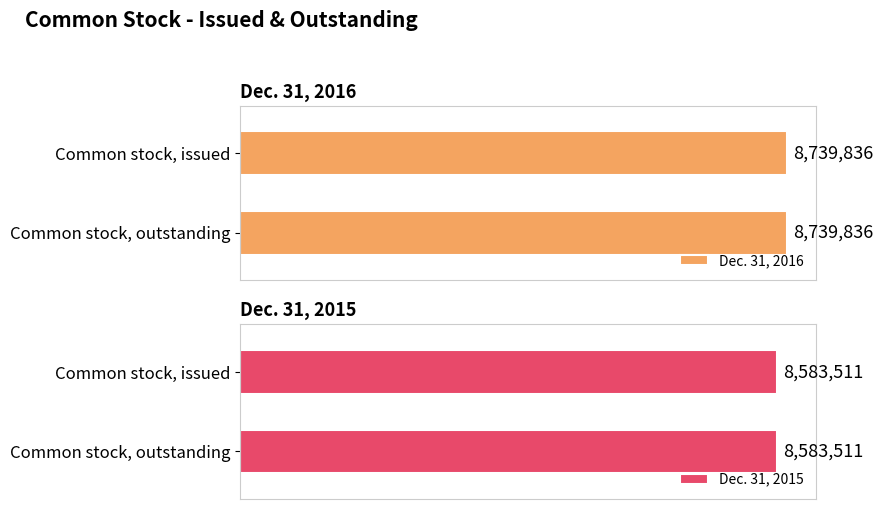

What is the total value across all series at Common stock, issued?

17323347